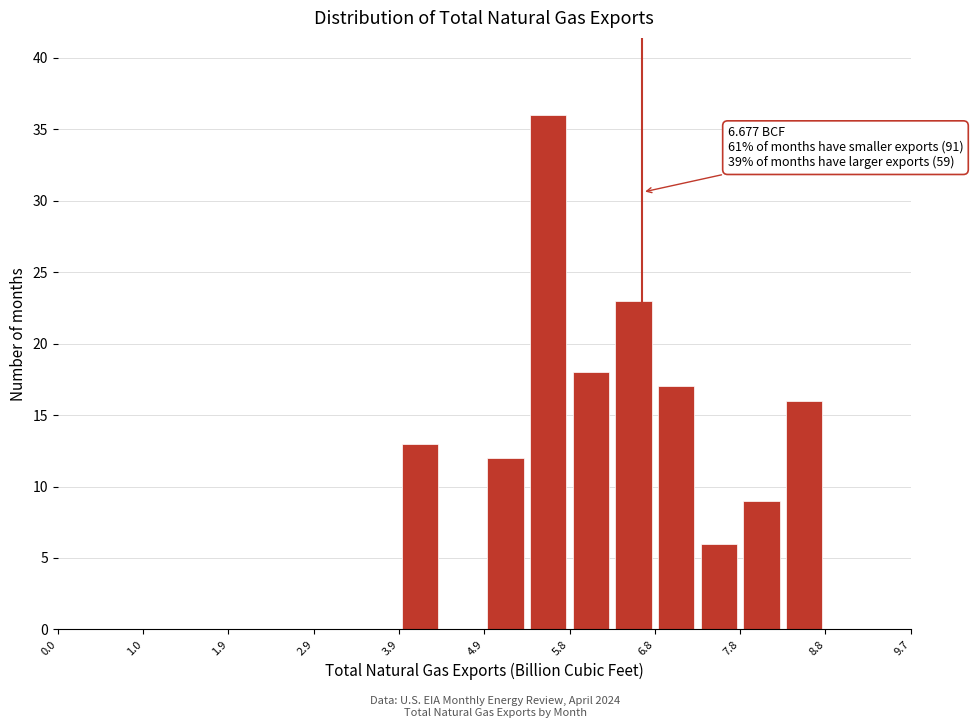

Which range on the x-axis has the tallest bar?

5.4 to 5.8